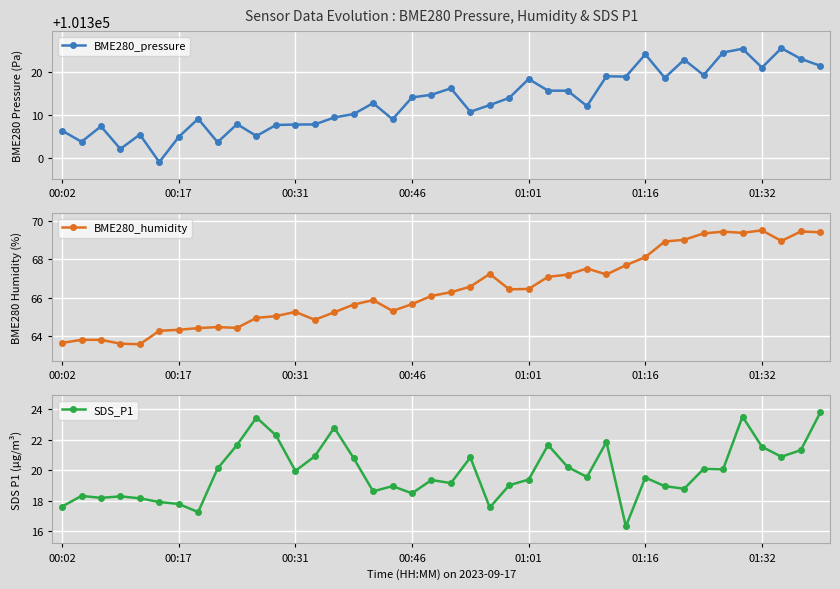

True or false: BME280_humidity has more than 0 points higher than both neighbors.

True